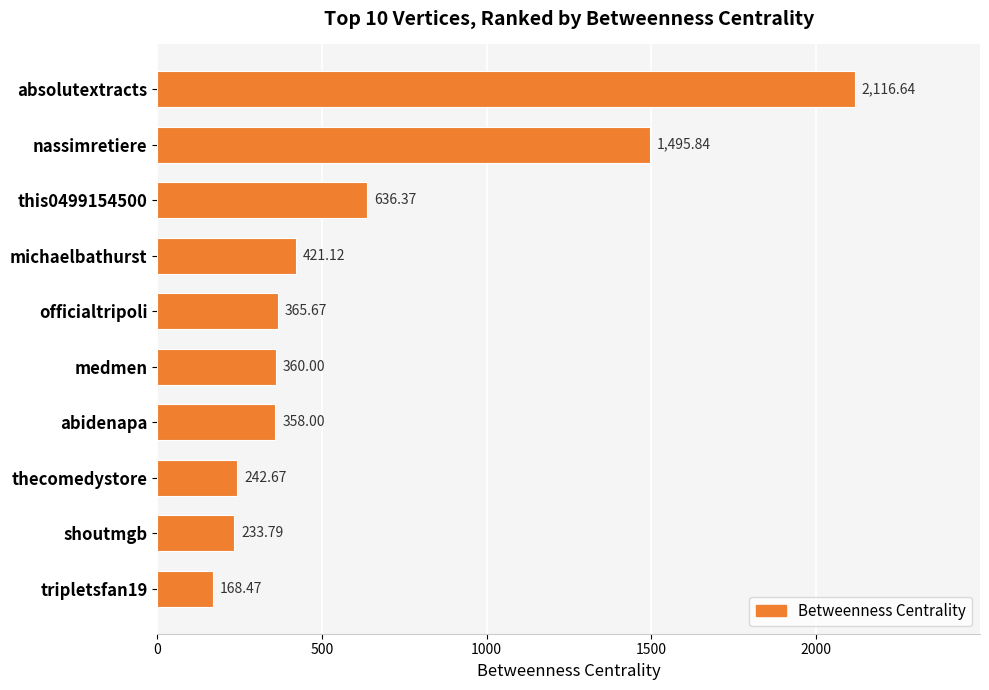

What is the label of the 6th bar from the top?

medmen